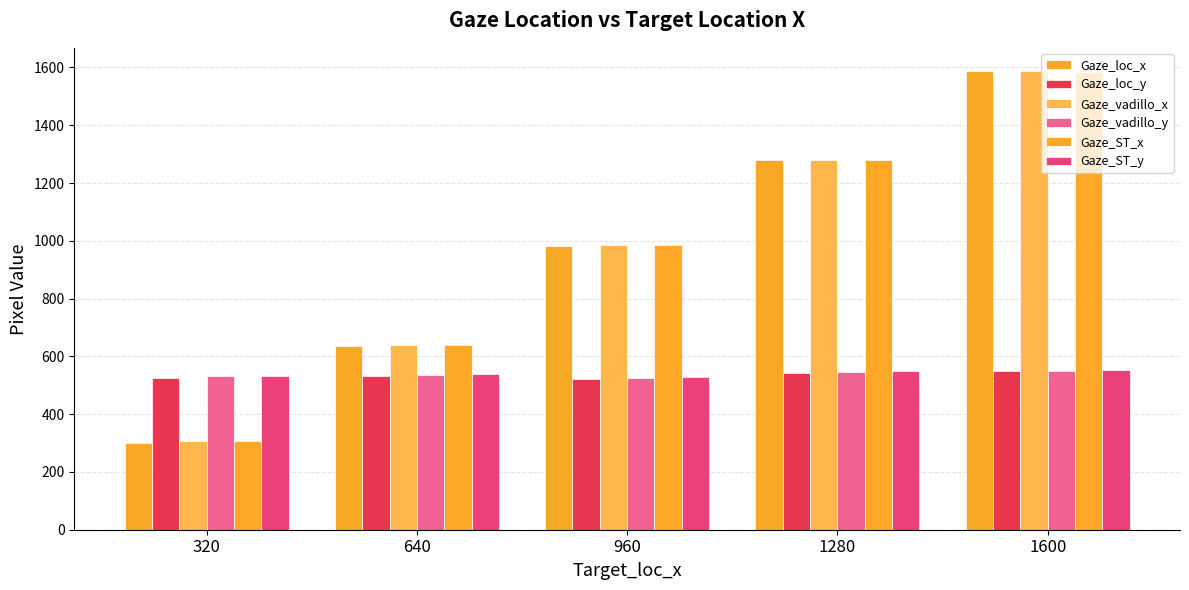

At 1280, list the series in order from smallest to largest.

Gaze_loc_y, Gaze_vadillo_y, Gaze_ST_y, Gaze_ST_x, Gaze_vadillo_x, Gaze_loc_x